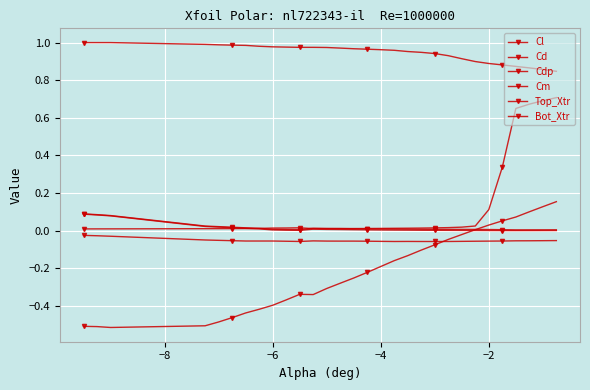

True or false: Cdp and Top_Xtr intersect in this chart.

False